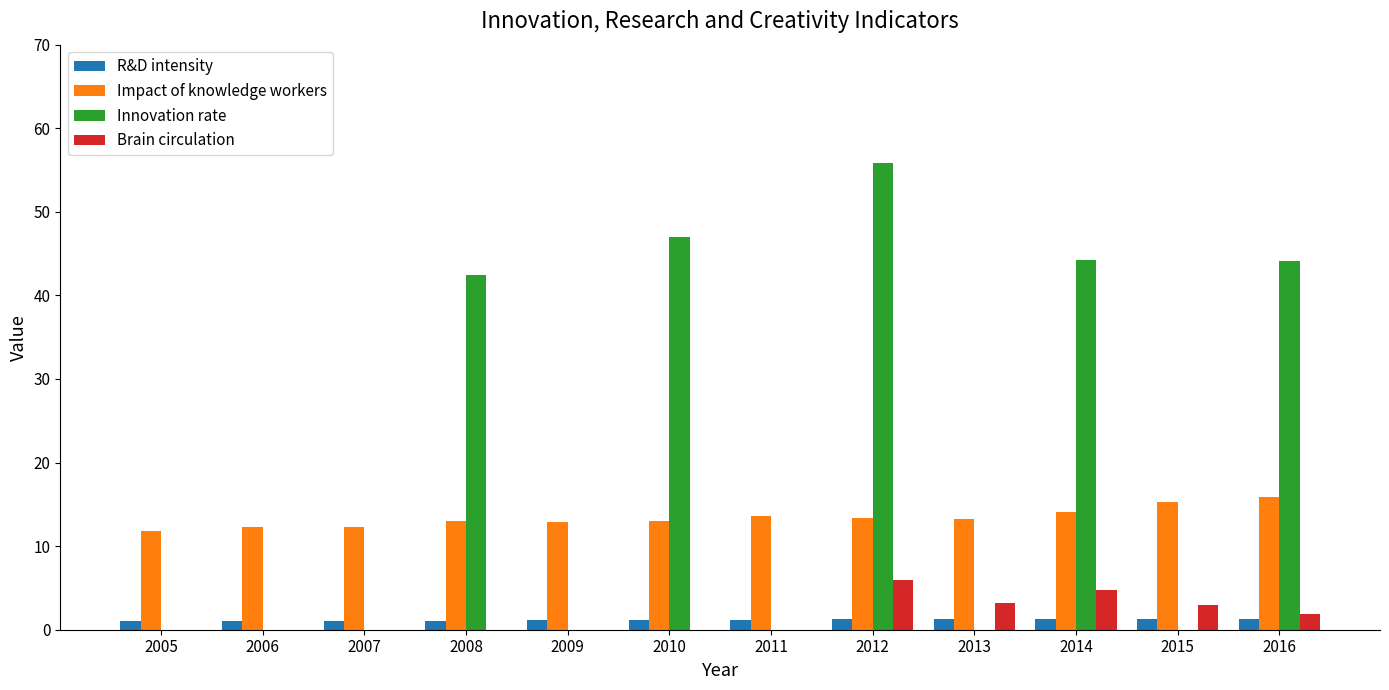

What is the greatest value displayed?

55.9